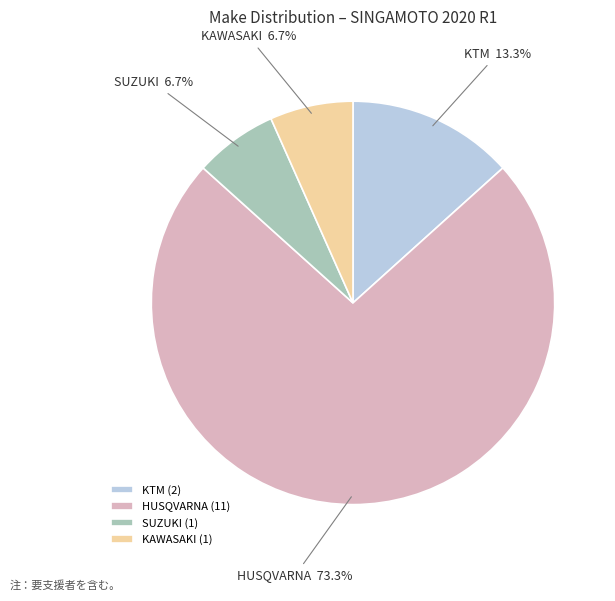

Does any single category account for the majority?

Yes